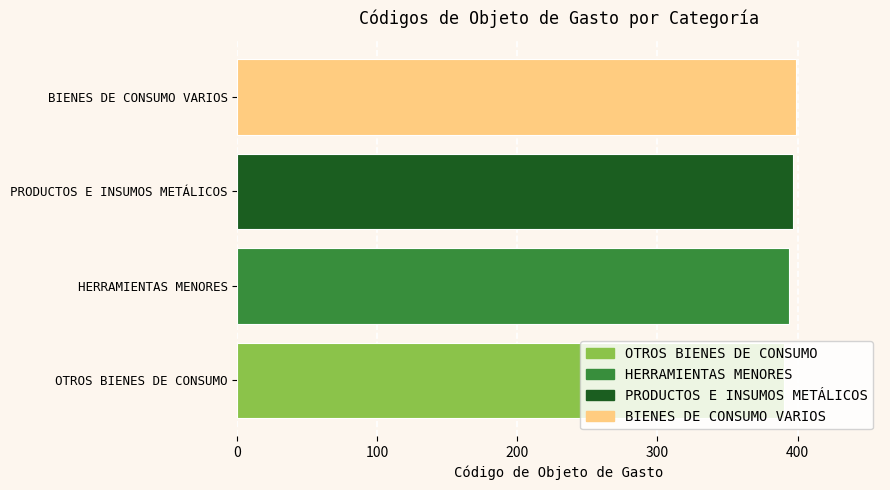

What is the smallest value displayed?

390